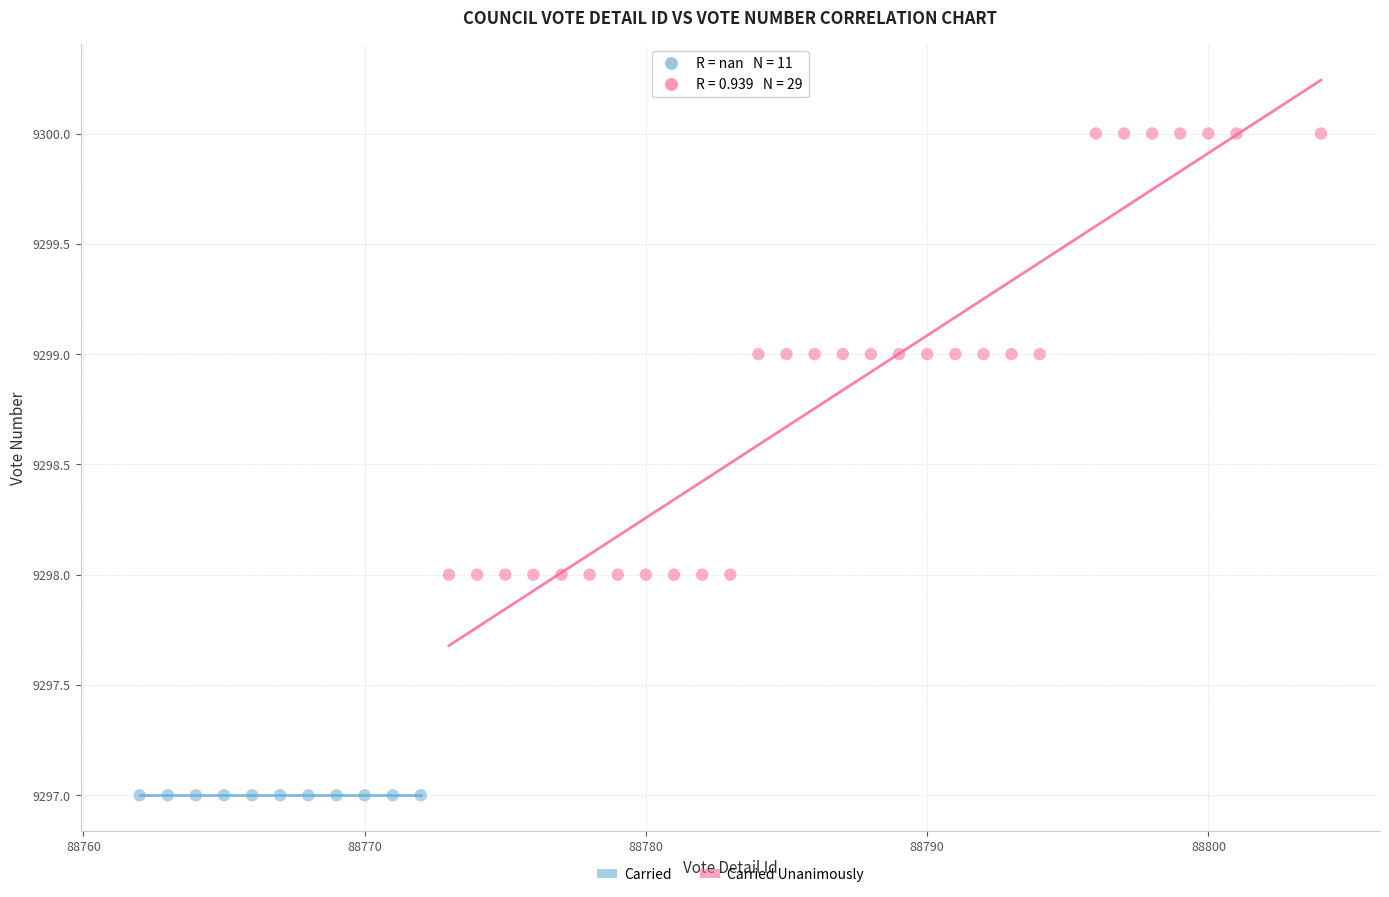

Which series reaches the minimum Y coordinate?

Carried